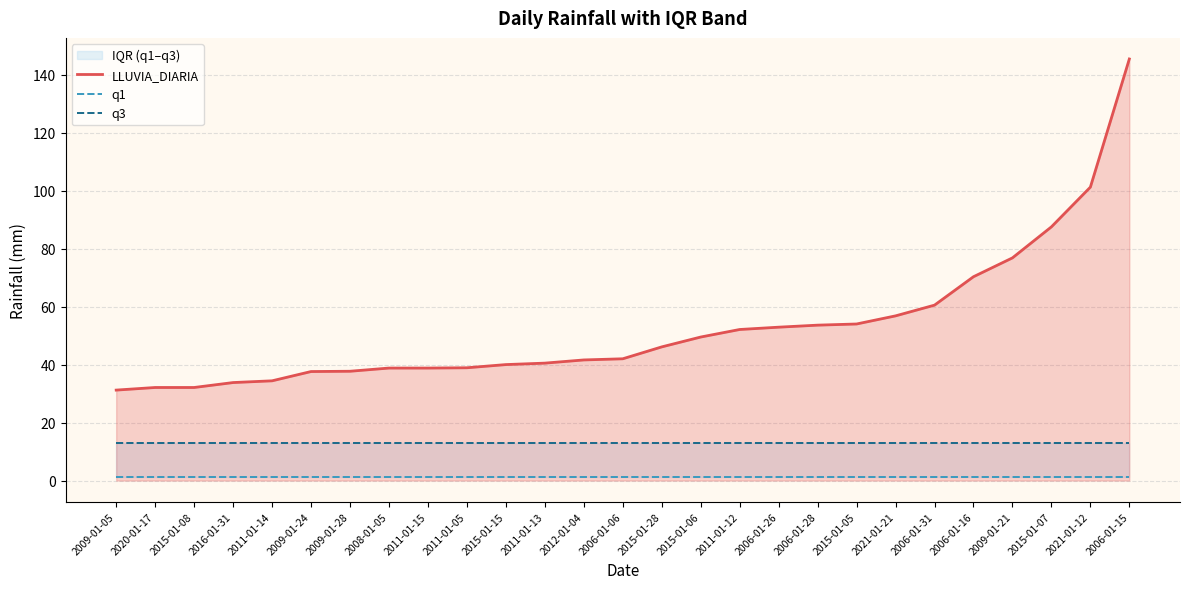

At which category is the sum across all series the highest?

2006-01-15